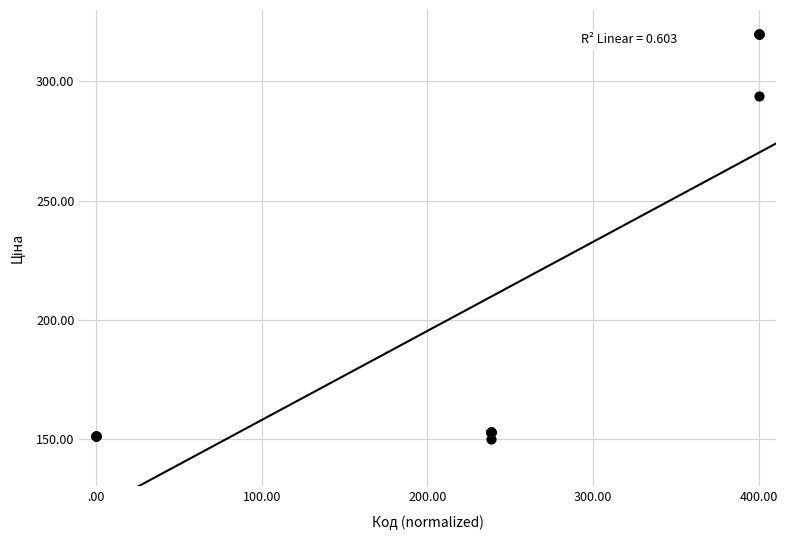

What Y value in the scatter plot is closest to 235?

293.8